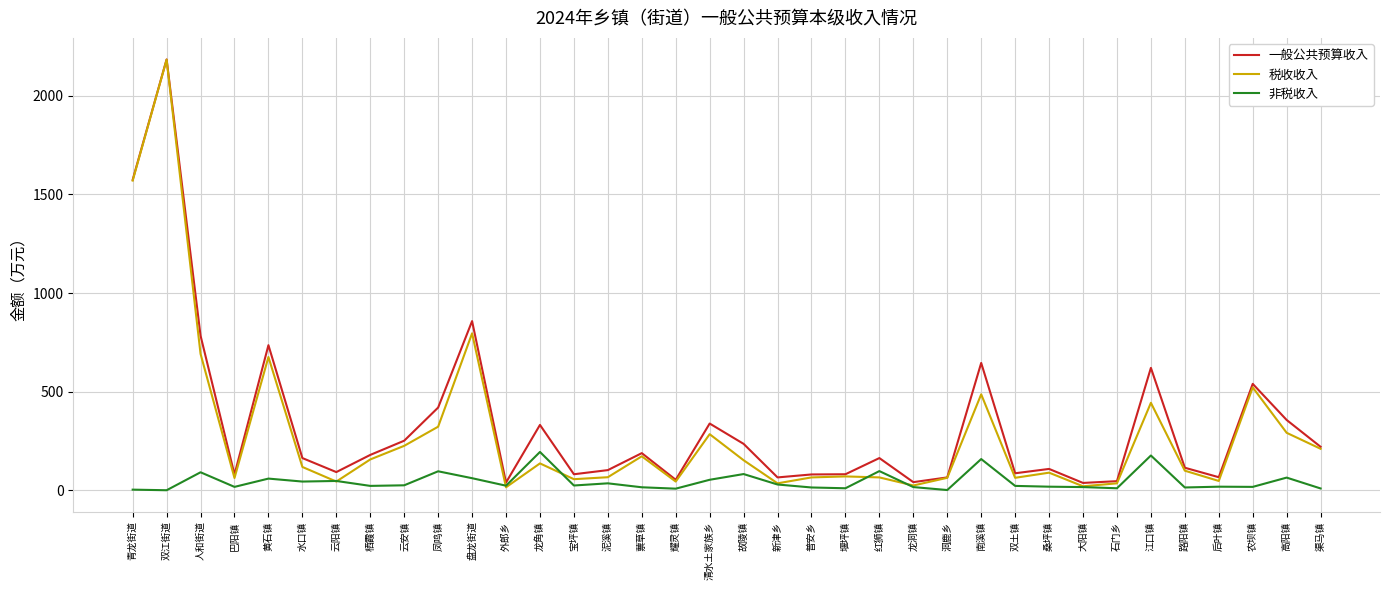

In 税收收入, how many points are higher than both neighbors (excluding endpoints)?

11